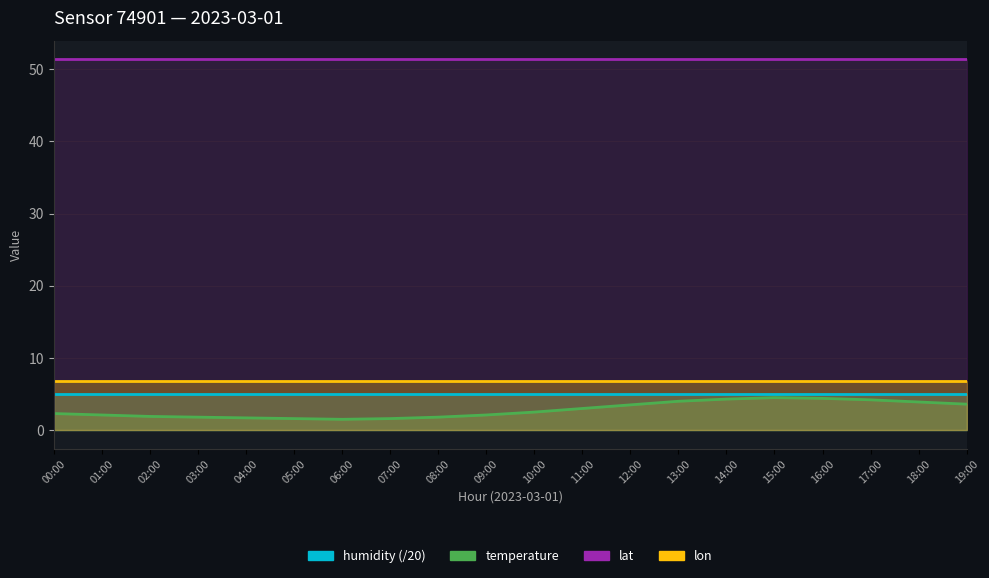

Which category has the lowest value across all series?

06:00